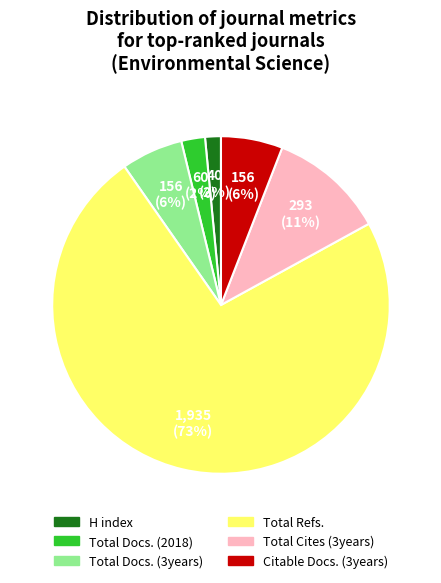

What is the majority slice?

Total Refs.